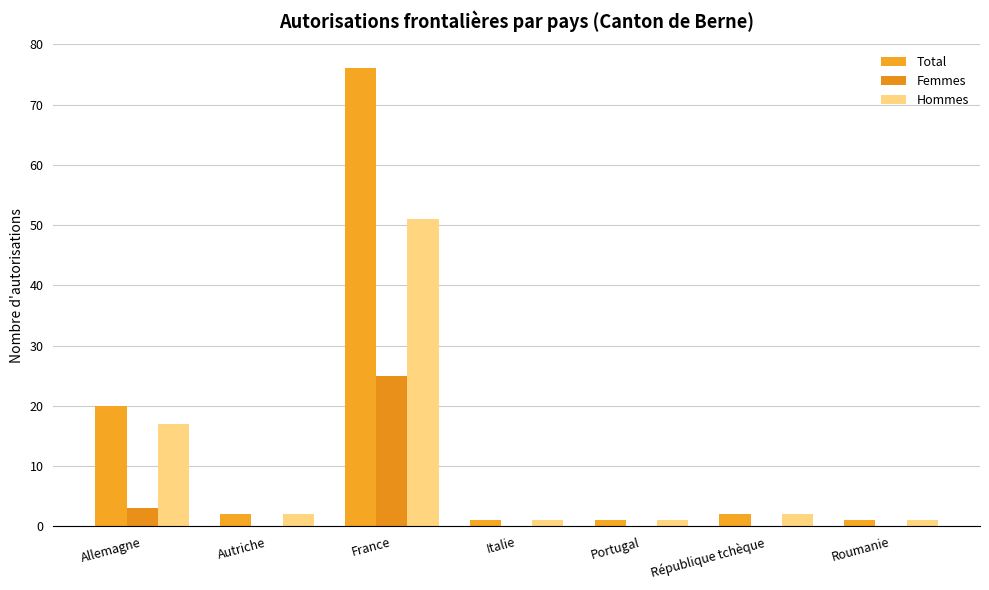

The value of Total at France is 76. True or false?

True